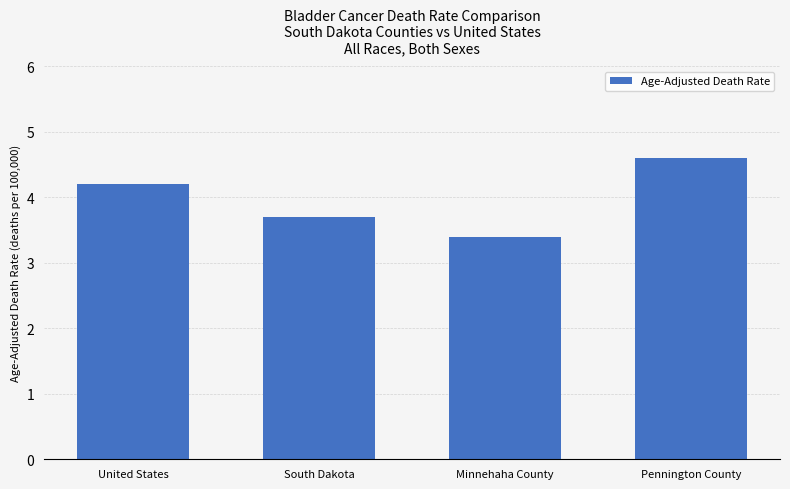

What is the difference between the values at United States and Minnehaha County?

0.8